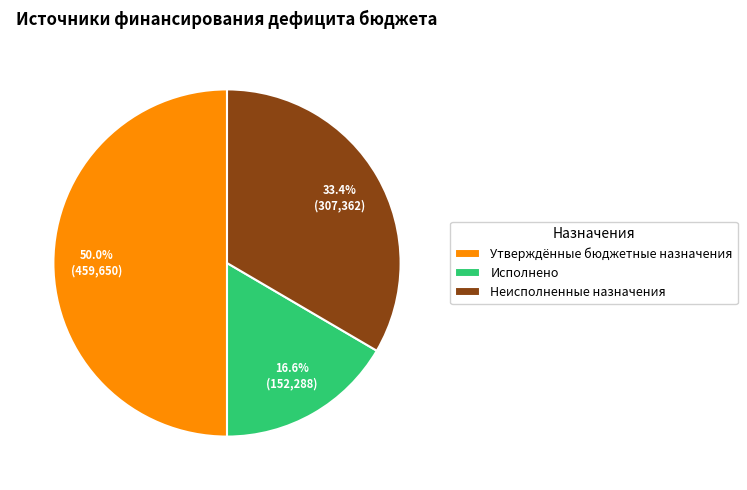

Combined, do Неисполненные назначения and Утверждённые бюджетные назначения account for over 50%?

Yes